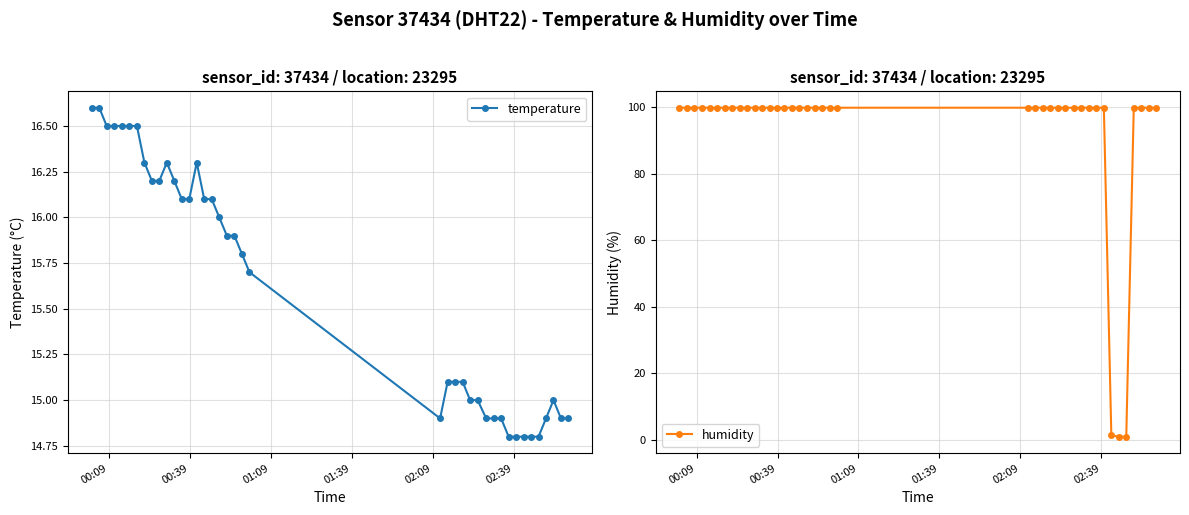

What is the value of the temperature point at the 18th from the left?

16.0